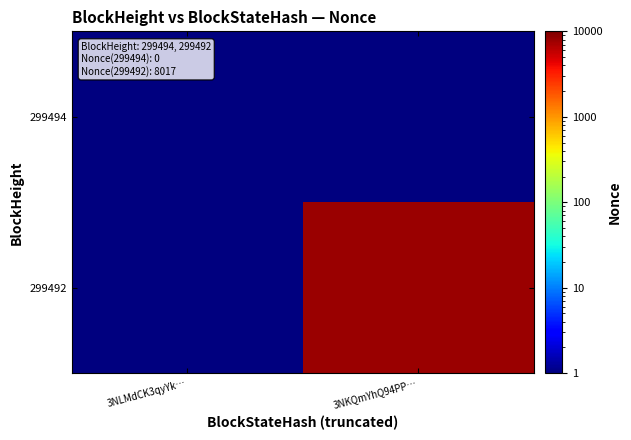

How many distinct data groups are displayed?

2